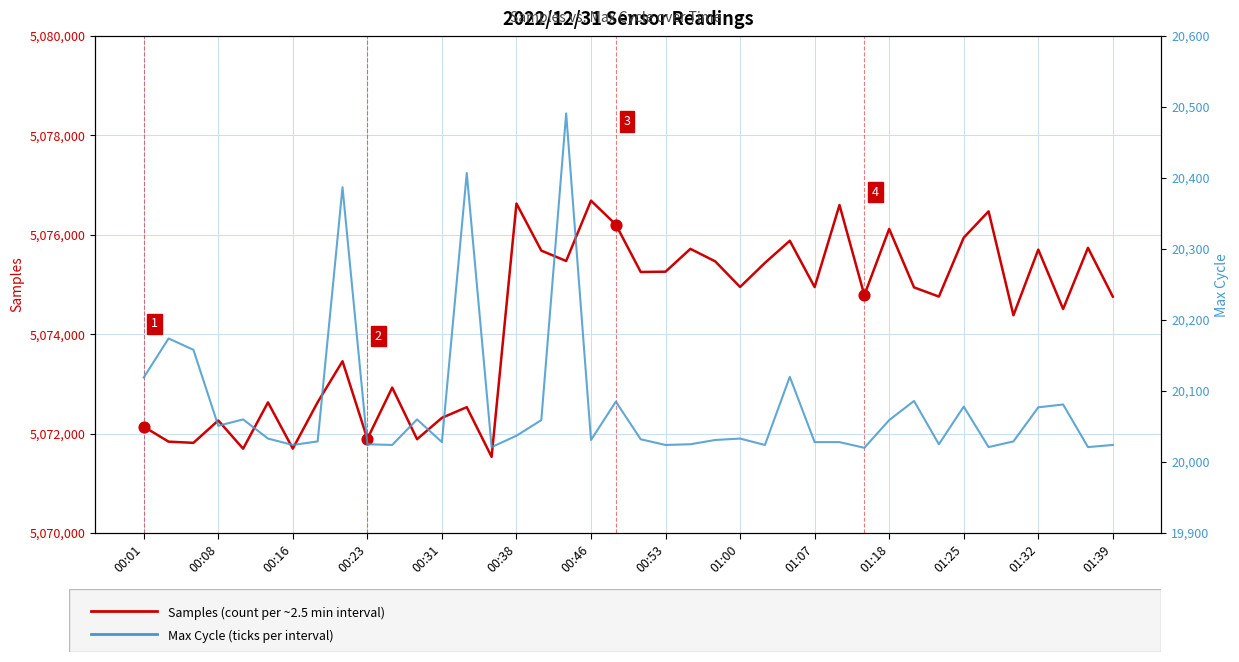

Which series has the largest total across all categories?

Samples